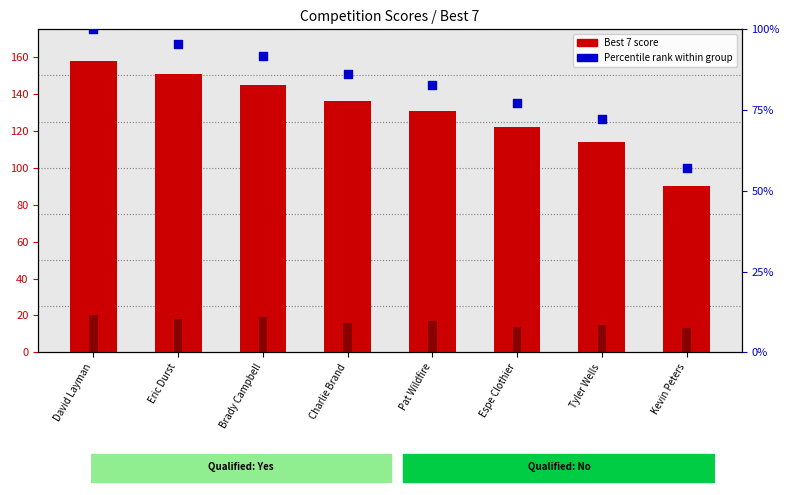

Which series has the largest total across all categories?

Best 7 score